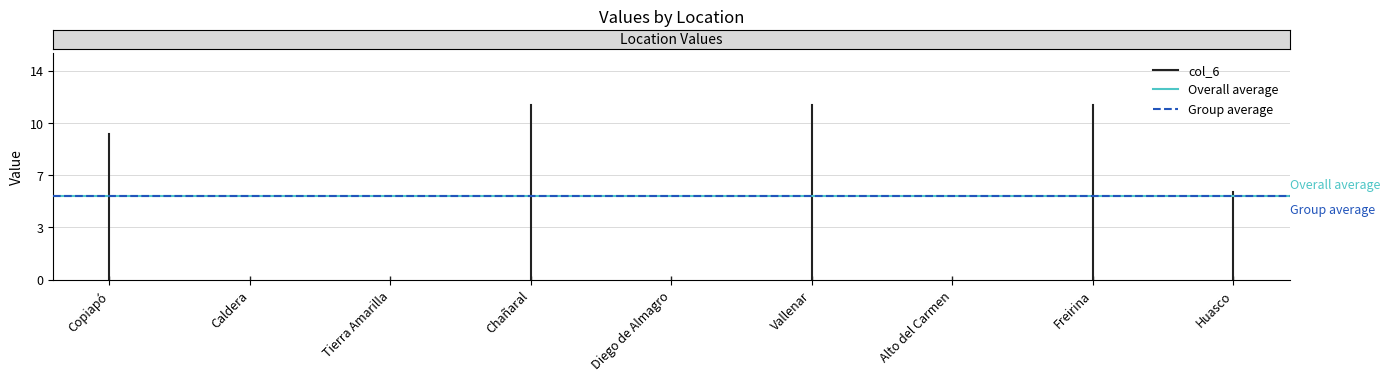

The Overall average series shows 5.8 at Copiapó. True or false?

True